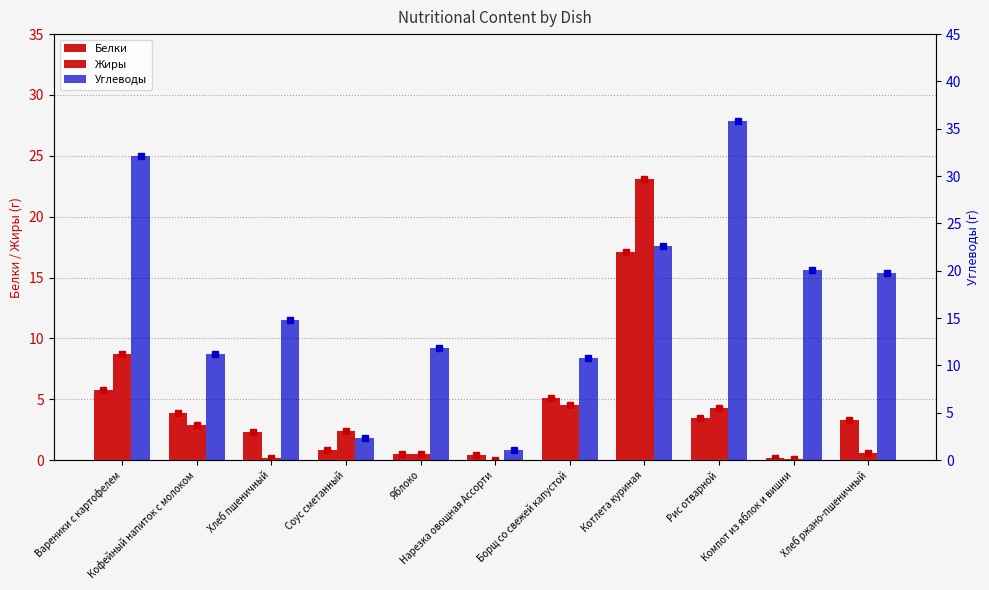

What is the maximum value shown in the chart?

35.8